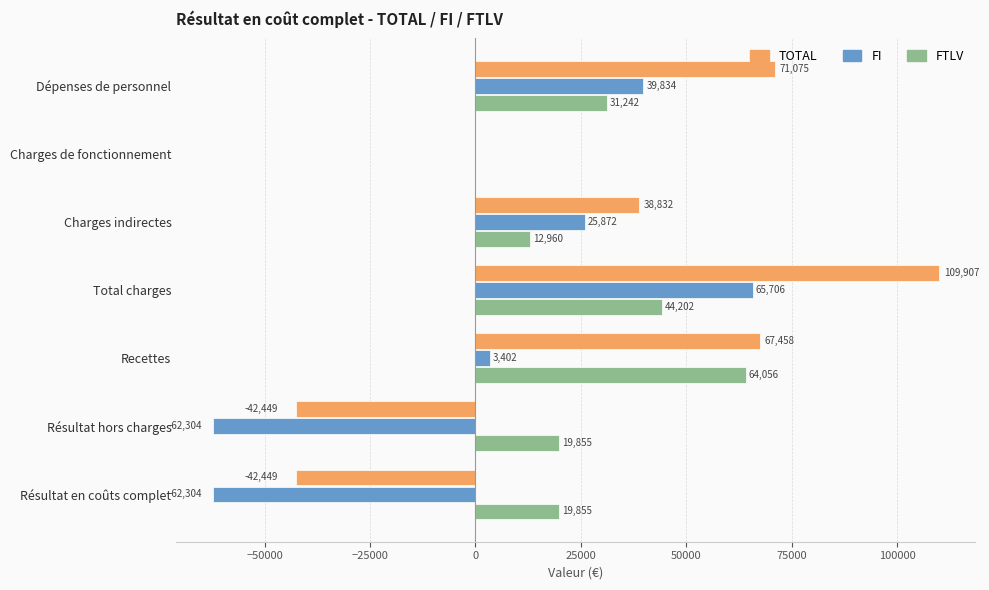

How many distinct data groups are displayed?

3